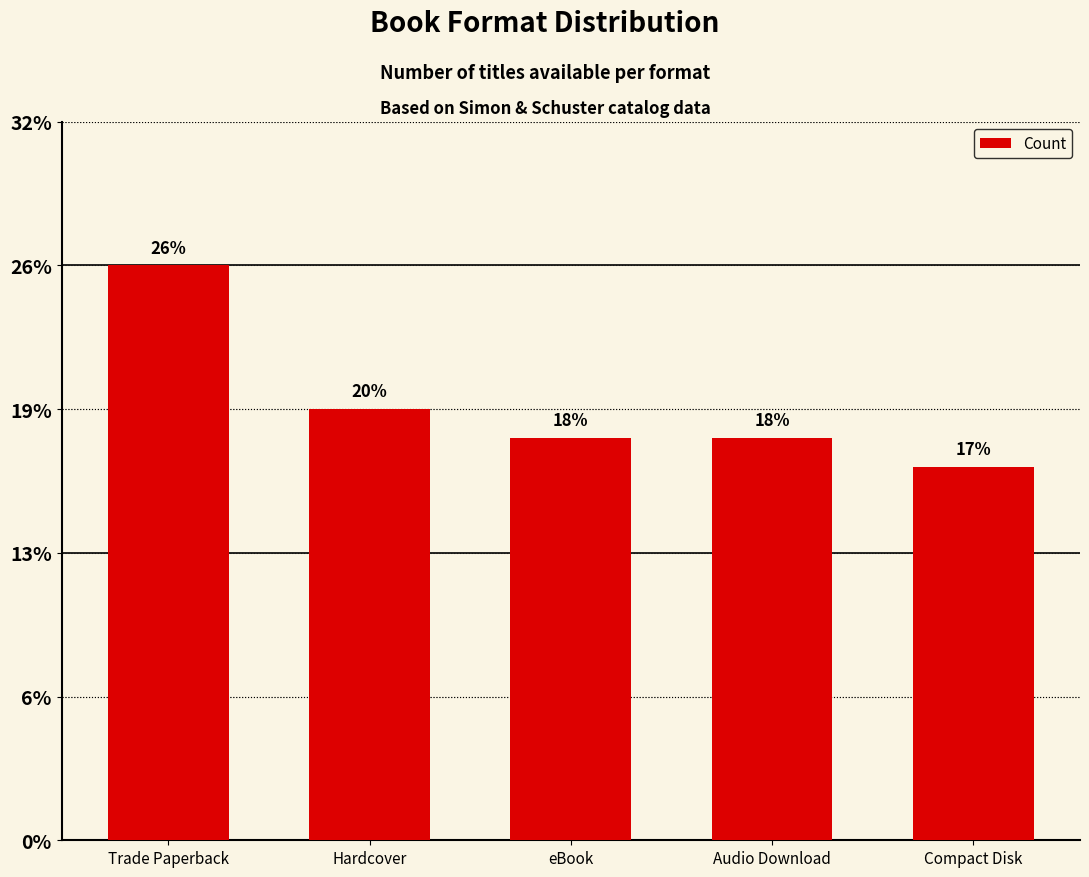

Where is the data nearest to the value 16?

Hardcover